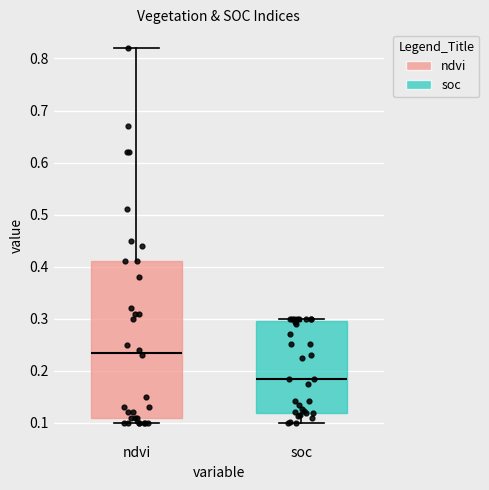

Where does the median line of the box for soc sit on the y-axis? The values are not printed on the chart, so give them approximately, as read against the axis.

0.18